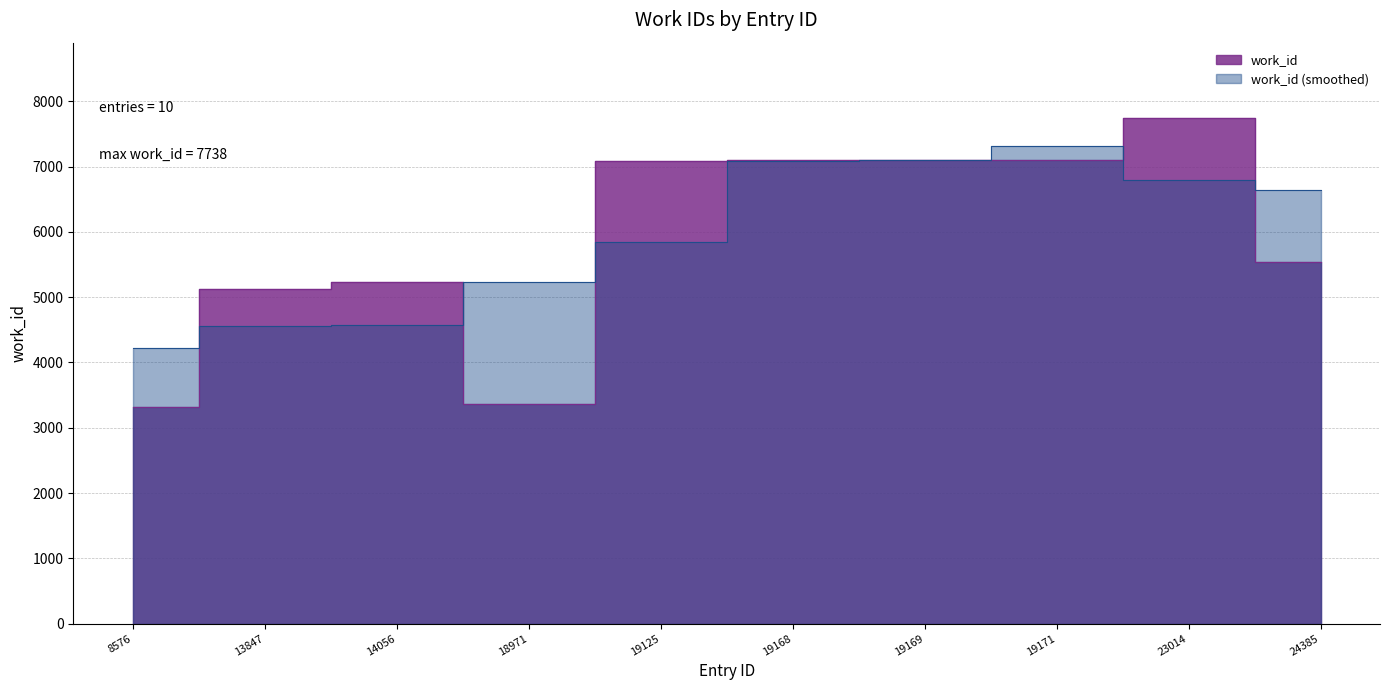

Reading left to right, extract all data points from this chart.

8576=3310	13847=5130	14056=5225	18971=3370	19125=7080	19168=7094	19169=7094	19171=7094	23014=7738	24385=5535